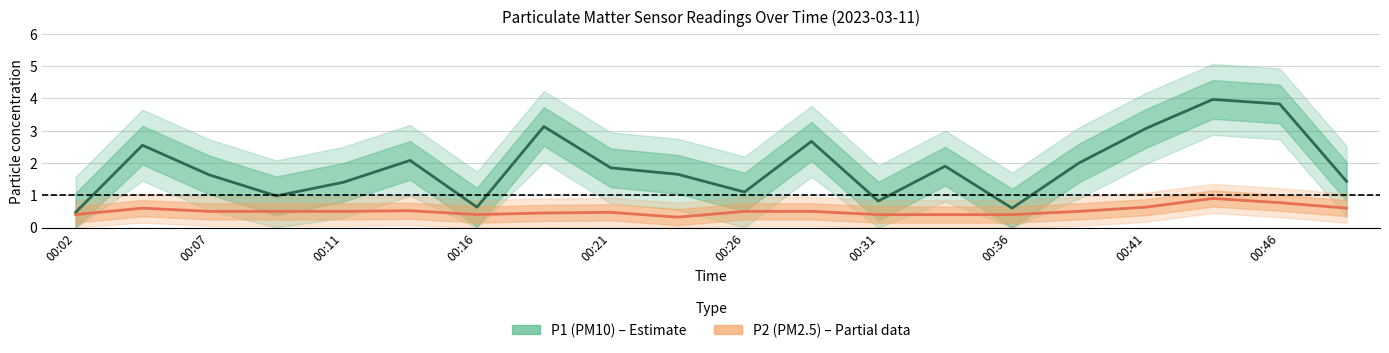

True or false: P1 (PM10) and P2 (PM2.5) intersect in this chart.

False